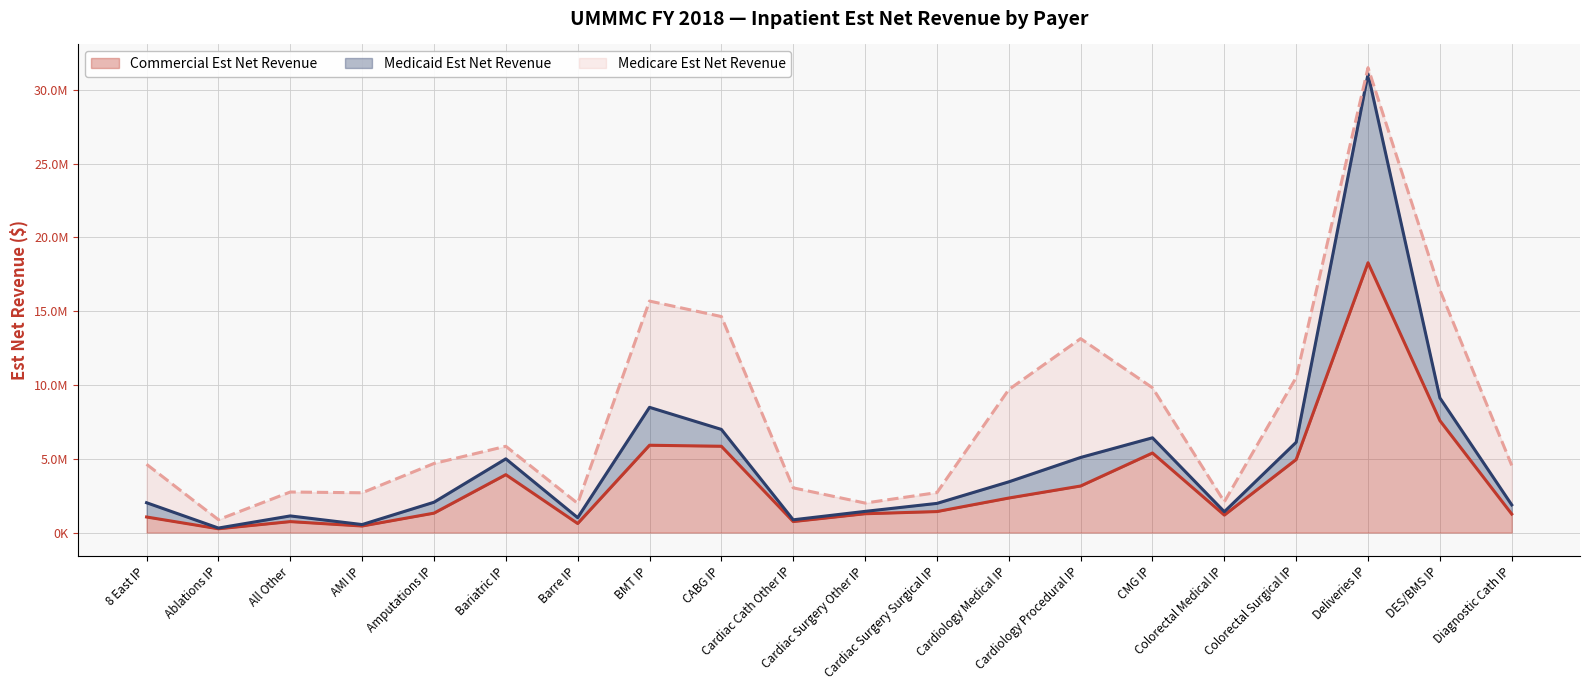

Is the value of Medicare Est Net Revenue at Cardiac Surgery Other IP greater than the value of Commercial Est Net Revenue at Cardiac Surgery Surgical IP?

No